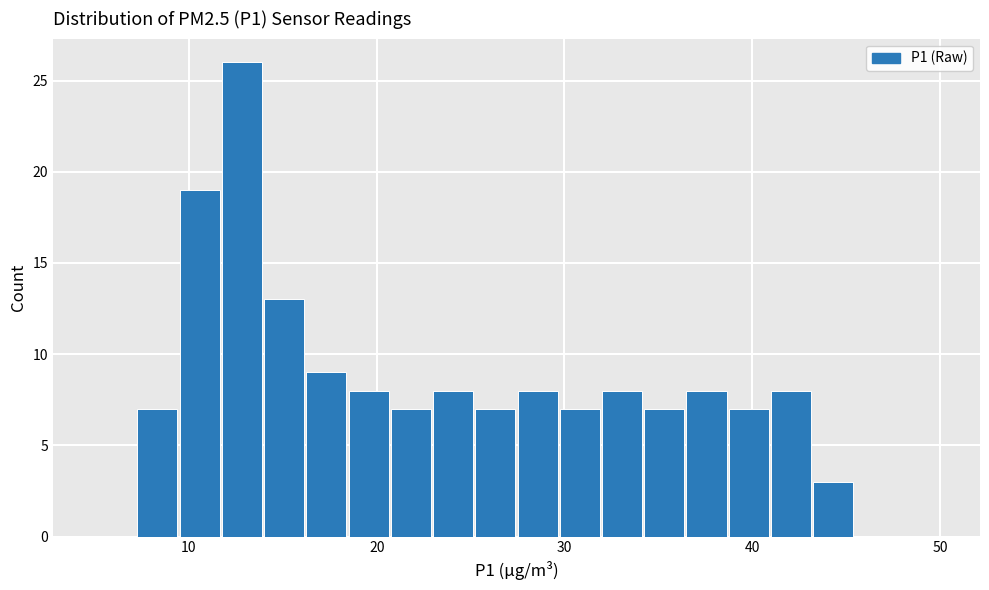

Around what value on the x-axis is the tallest bar? Give the approximate position of its centre, as read against the axis.

13